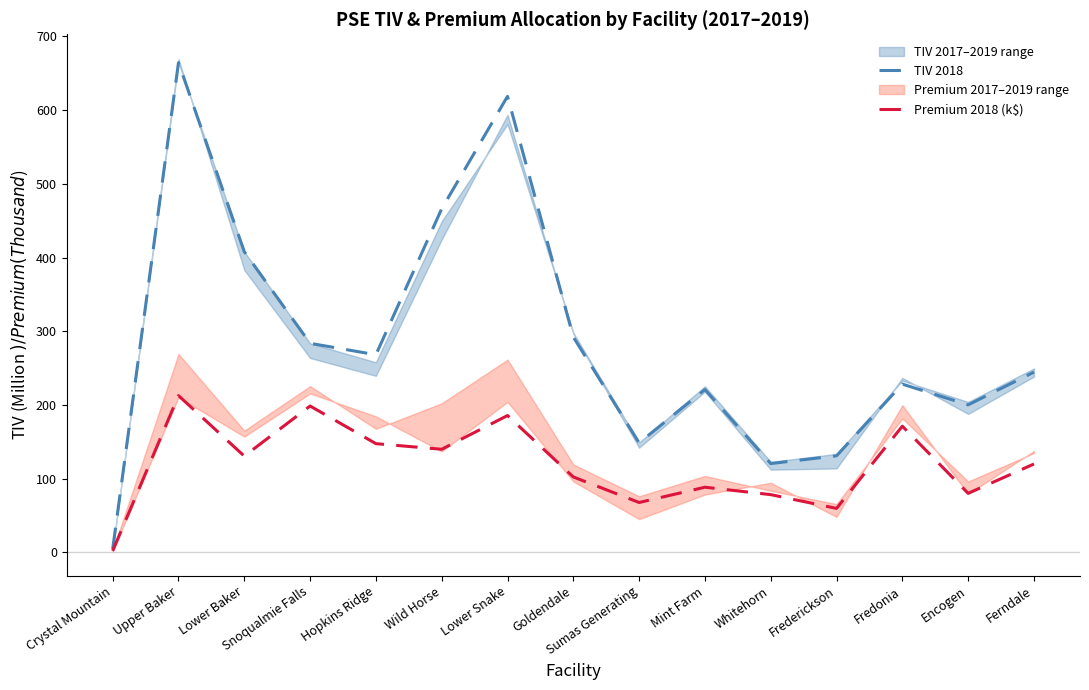

What is the value of the TIV 2018 point at the 10th from the left?

220.9